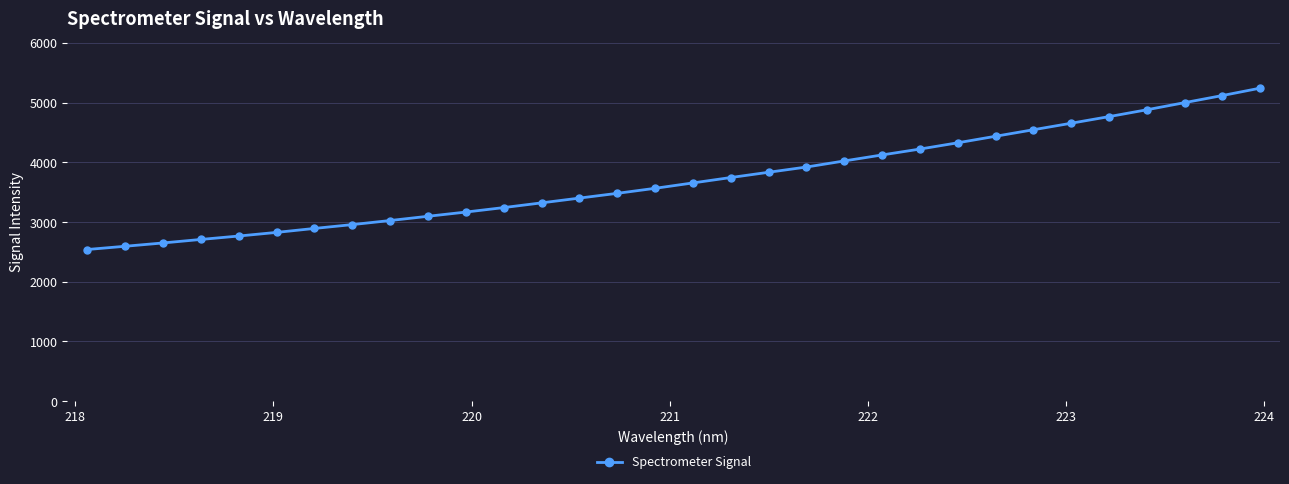

What is the greatest value displayed?

5243.8